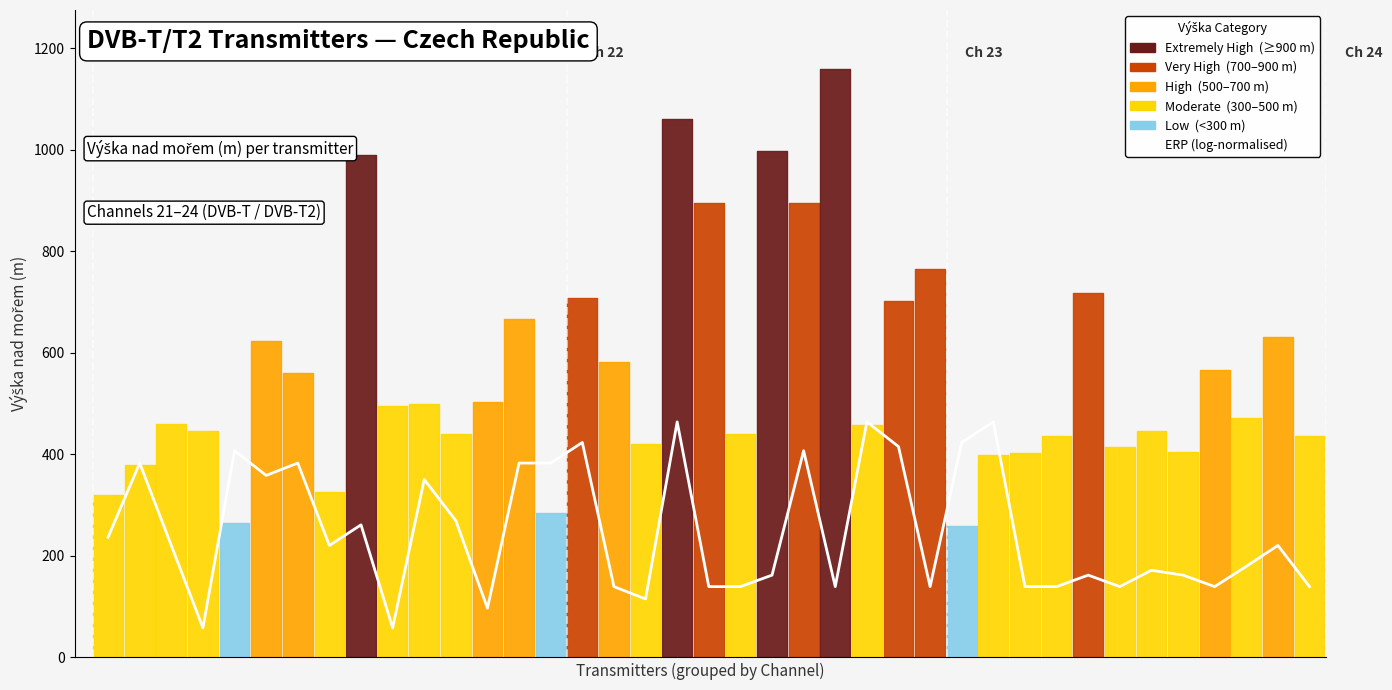

What is the difference between the maximum and second lowest values?

405.6